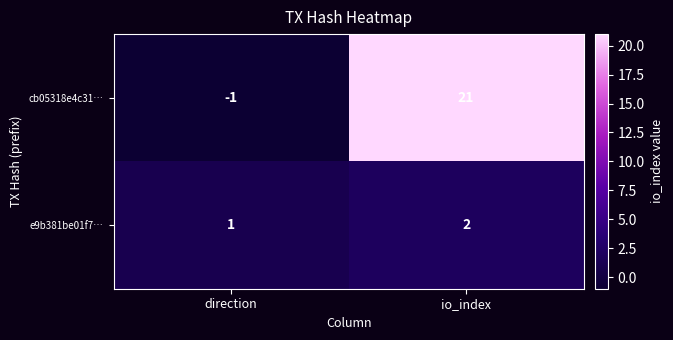

Reading left to right, list all the values displayed in this chart.

cb05318e4c31…: -1	21
e9b381be01f7…: 1	2